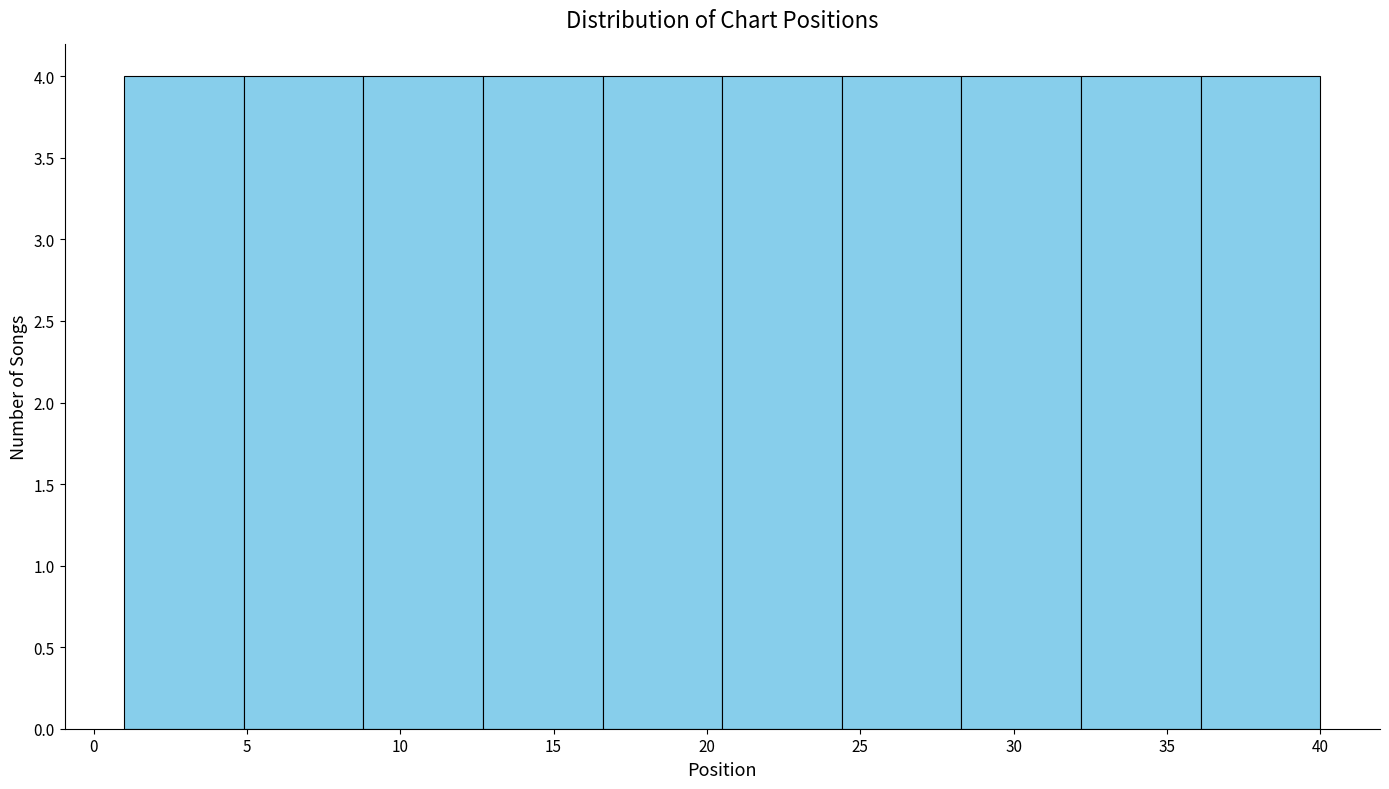

Reading left to right, transcribe this chart: for each bar, give the range it covers on the x-axis and its height. Neither the bar edges nor the heights are printed on the chart, so give them approximately, as read against the axes.

1.0 to 4.9: 4
4.9 to 8.8: 4
8.8 to 12.7: 4
12.7 to 16.6: 4
16.6 to 20.5: 4
20.5 to 24.4: 4
24.4 to 28.3: 4
28.3 to 32.2: 4
32.2 to 36.1: 4
36.1 to 40.0: 4